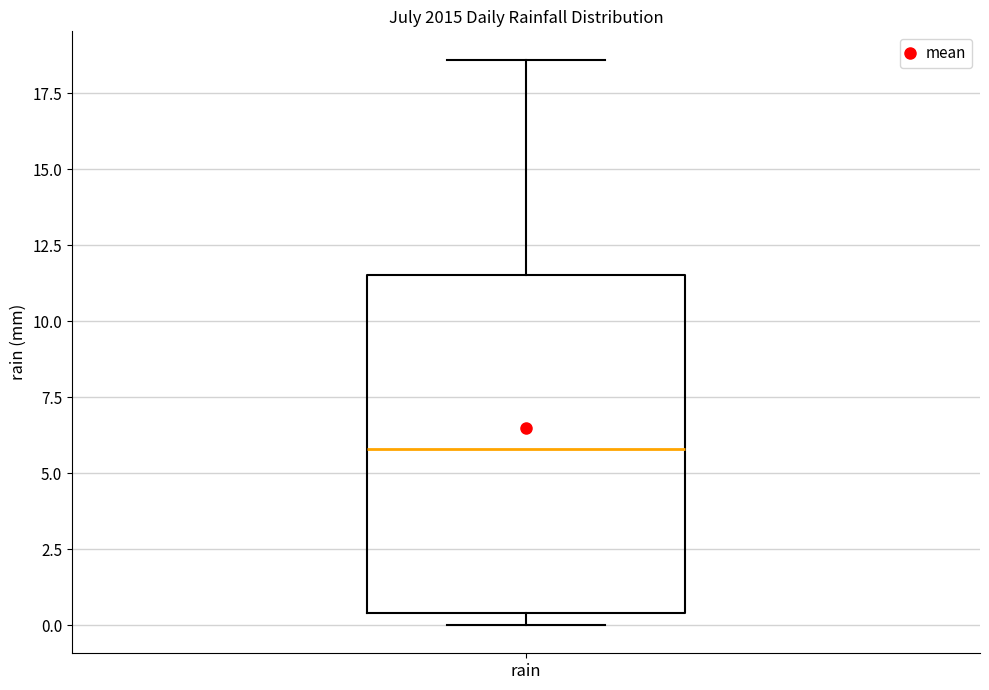

Where does the median line of the box for rain sit on the y-axis? The values are not printed on the chart, so give them approximately, as read against the axis.

6.0